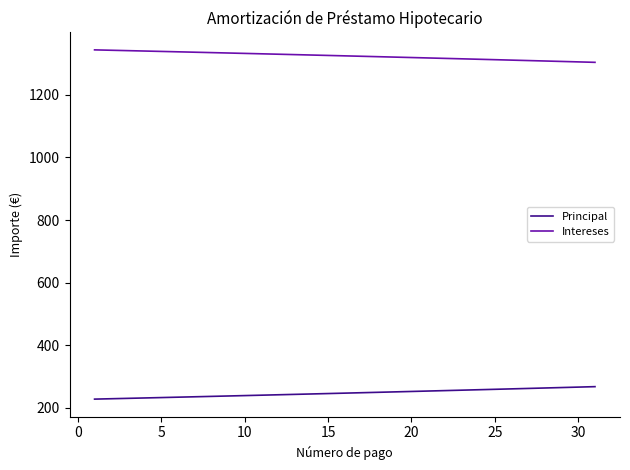

List the series in order of their overall mean, highest first.

Intereses, Principal